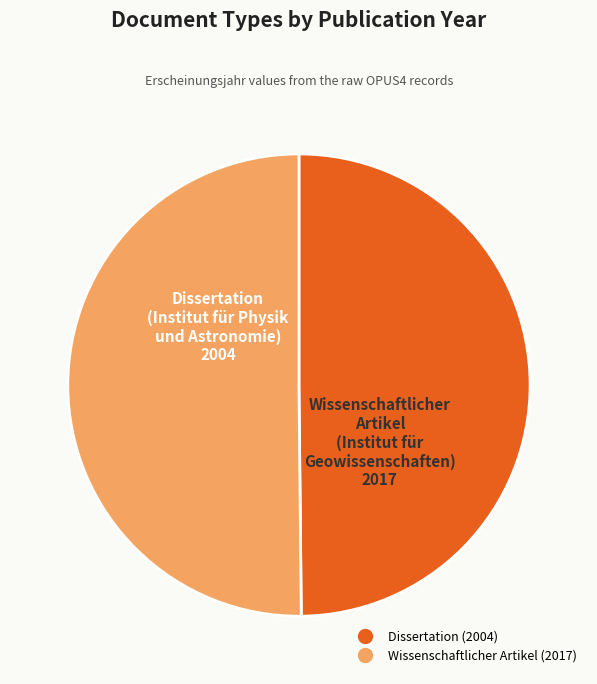

How many segments does this pie chart have?

2